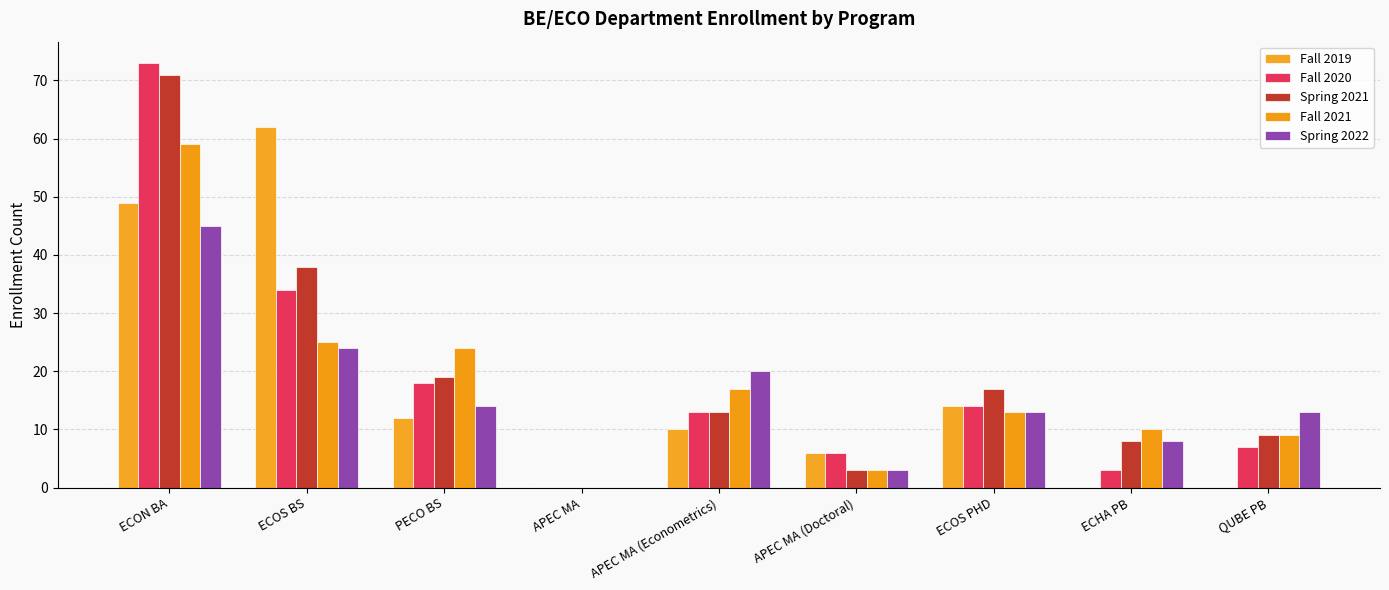

How many categories are shown in the chart?

9